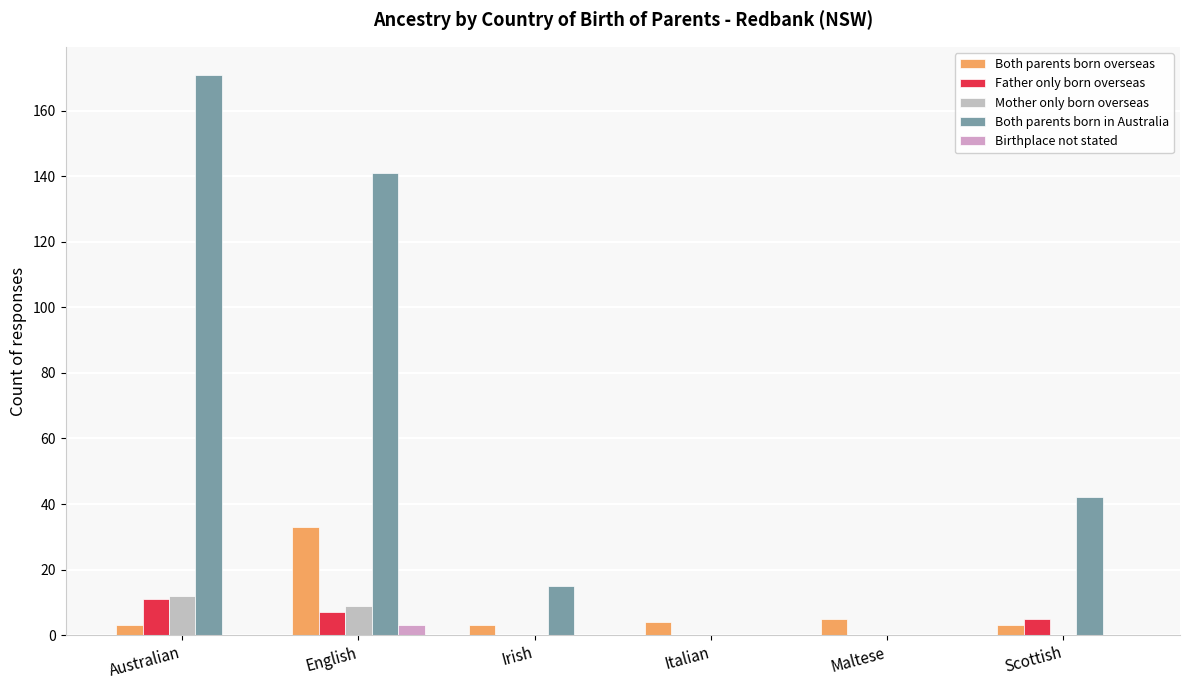

What is the highest value of the Father only born overseas series?

11